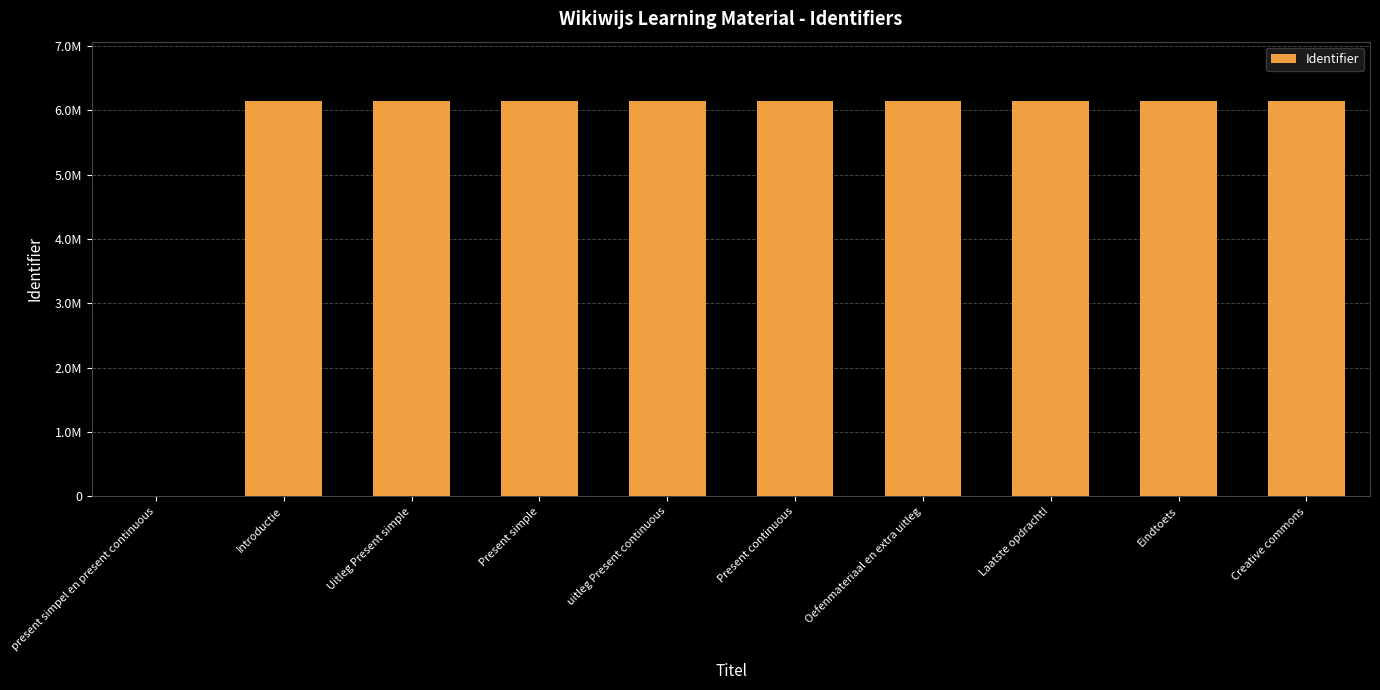

List the labels in order of value, largest first.

Laatste opdracht!, Creative commons, Present continuous, Present simple, Eindtoets, Oefenmateriaal en extra uitleg, uitleg Present continuous, Uitleg Present simple, Introductie, present simpel en present continuous